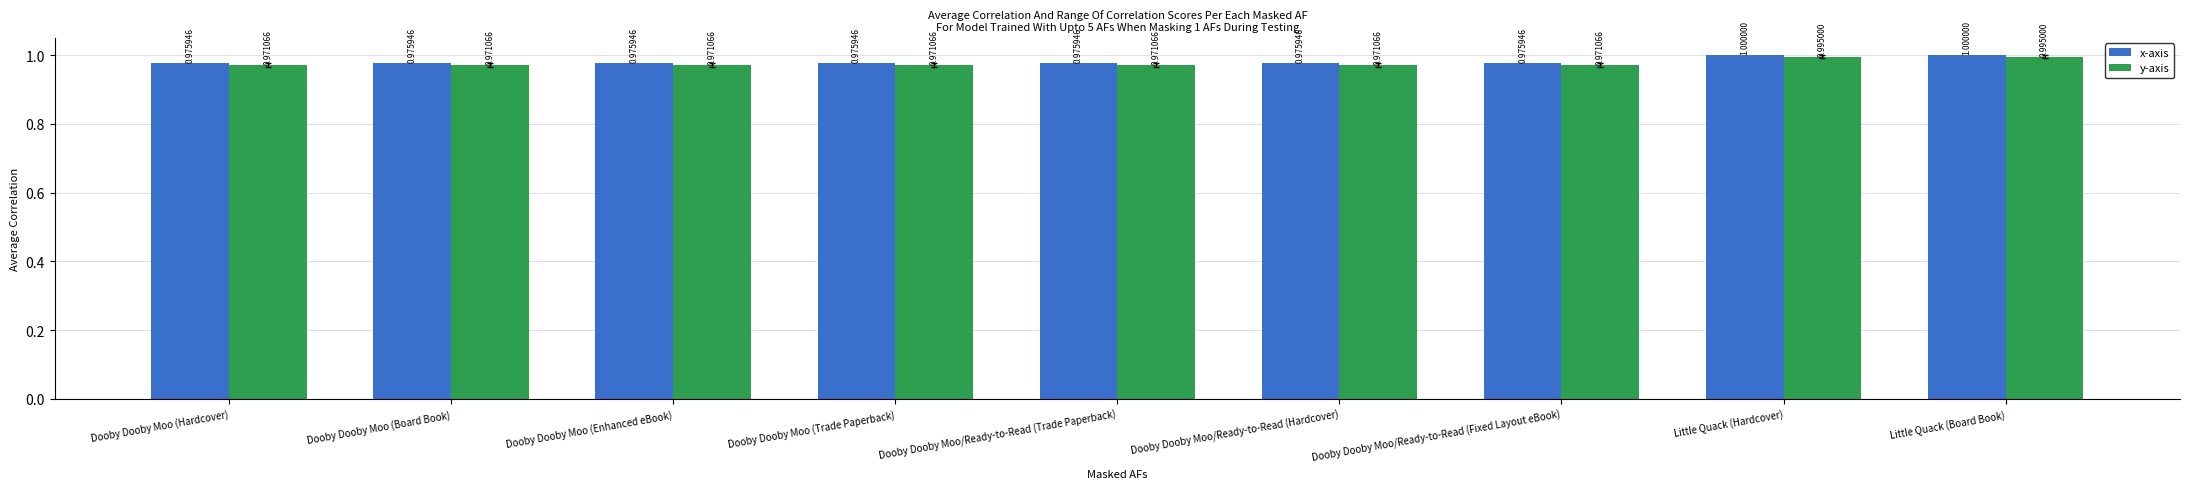

Which series changed the most between Dooby Dooby Moo/Ready-to-Read (Trade Paperback) and Little Quack (Board Book)?

x-axis